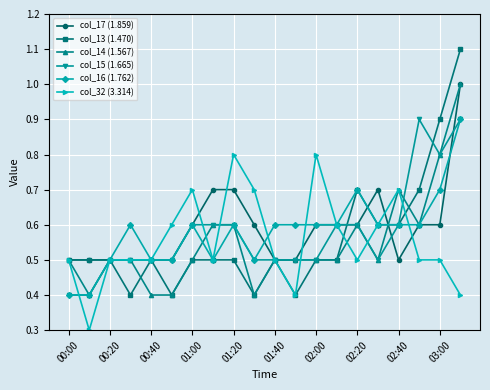

What is the smallest value displayed?

0.3